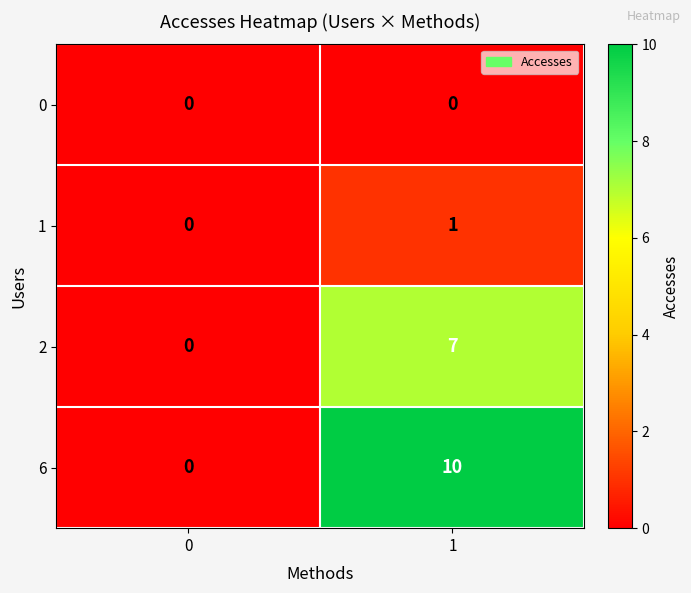

True or false: 2 has a value of 11 at 1.

False